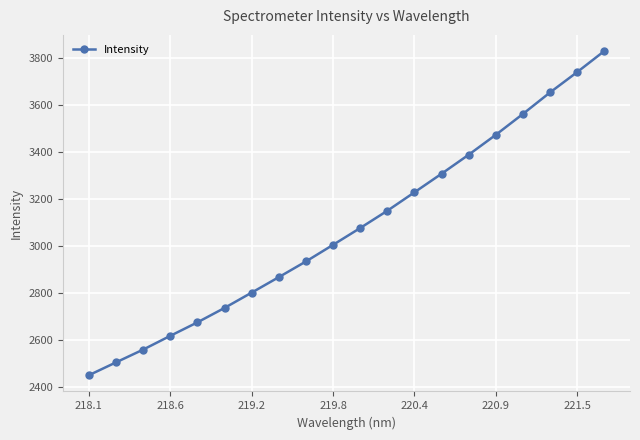

True or false: the data has more than 2 interior local peaks.

False